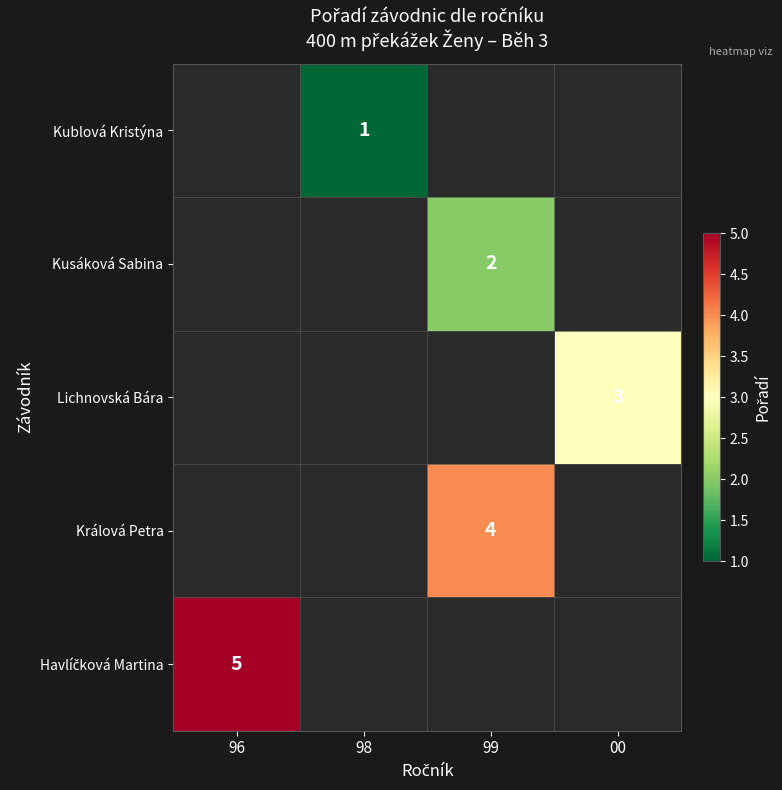

What is the minimum value shown in the chart?

1.0